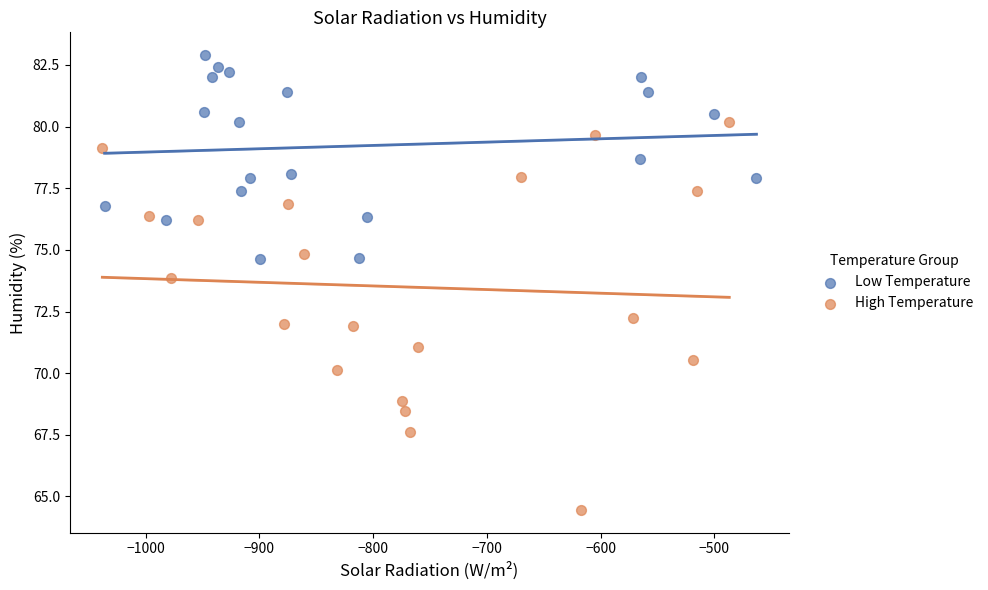

Which series reaches the maximum Y coordinate?

Low Temperature